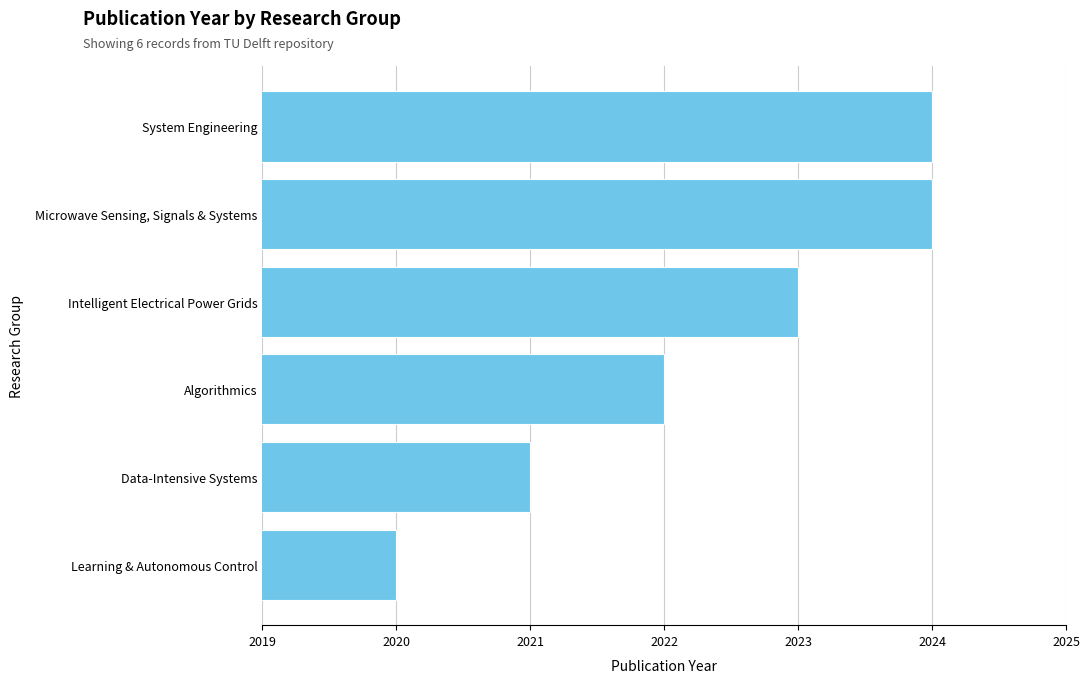

What is the label of the 5th bar from the bottom?

Microwave Sensing, Signals & Systems